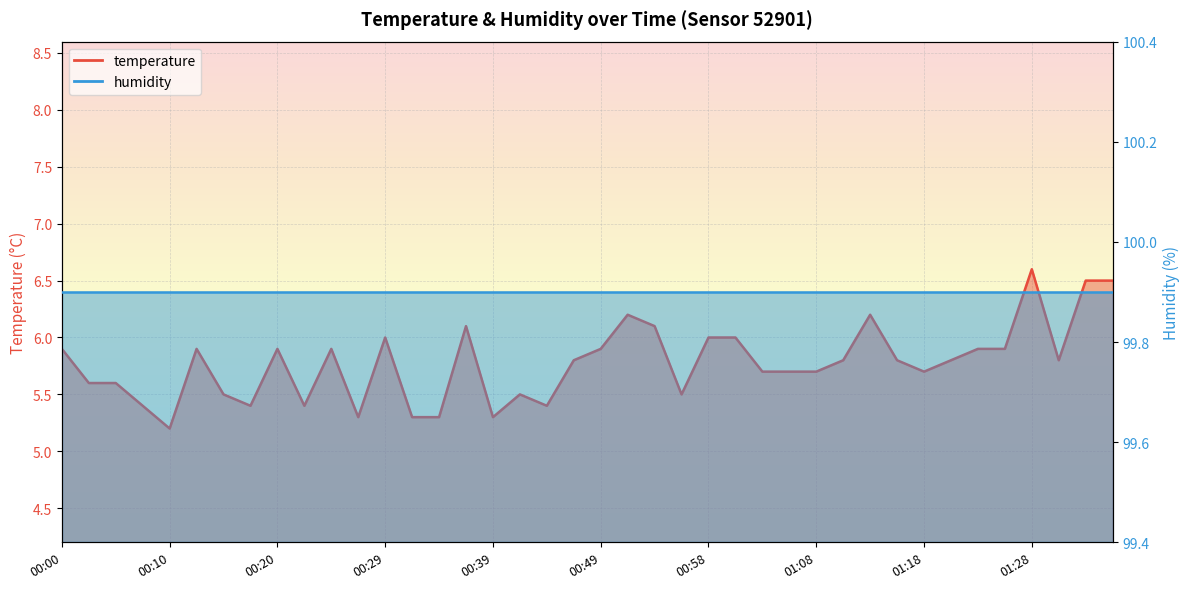

True or false: humidity and temperature intersect in this chart.

False